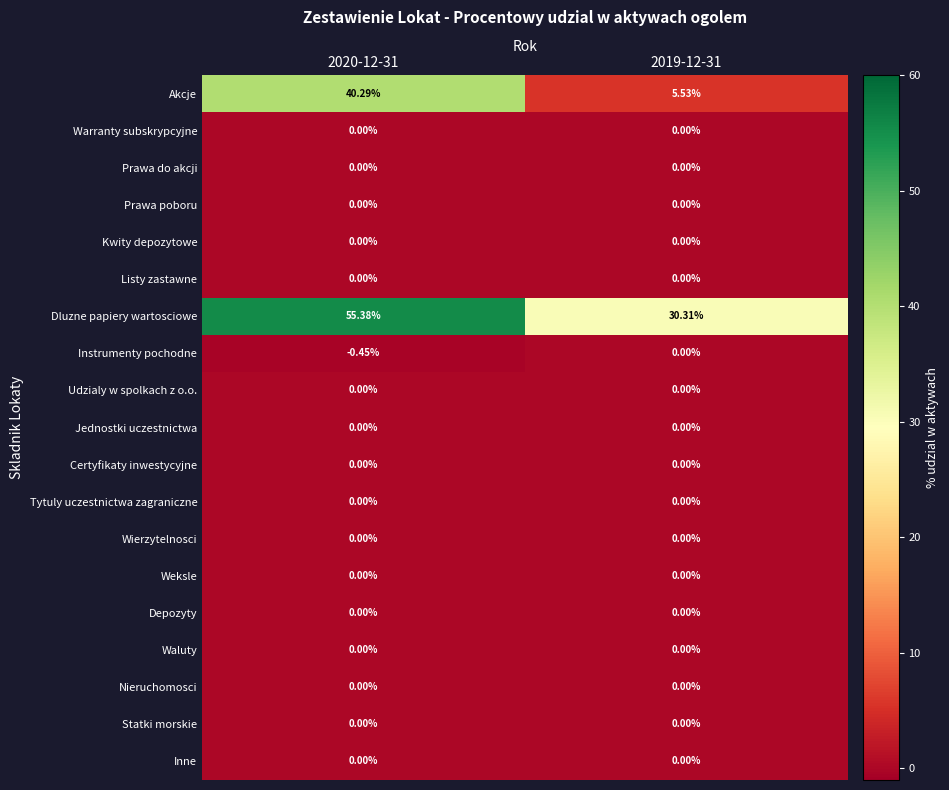

Which series has the largest total across all categories?

Dluzne papiery wartosciowe